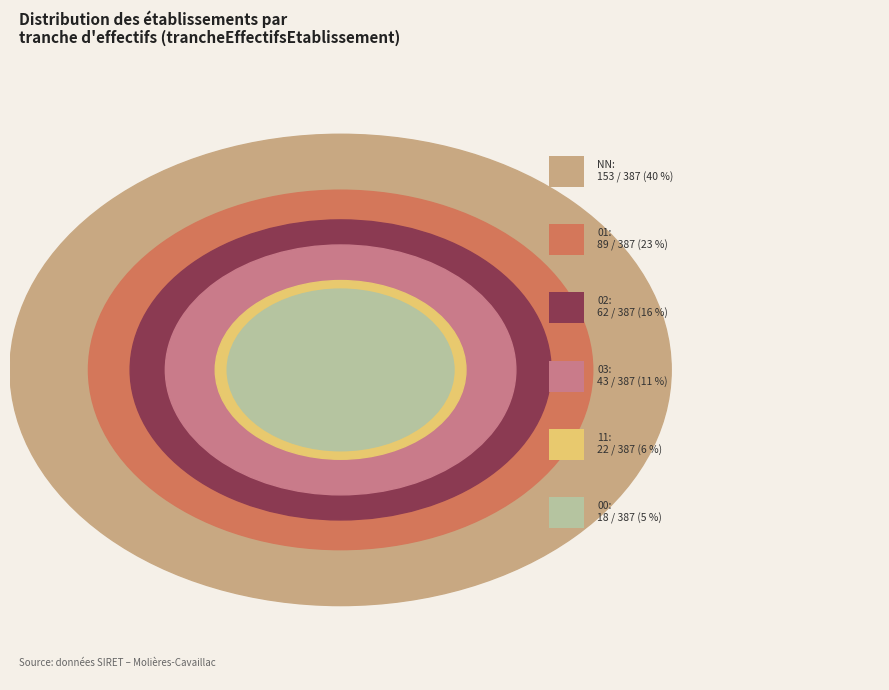

Count the number of slices in the pie.

6